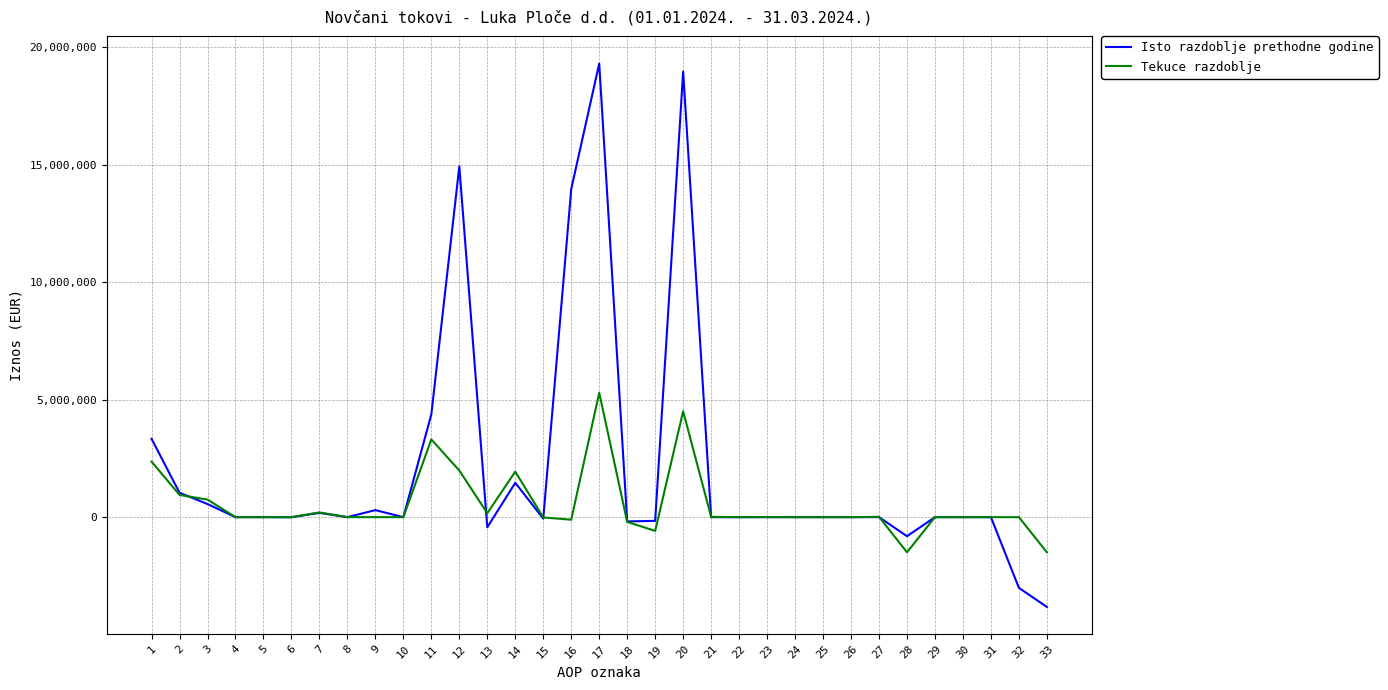

At 9, list the series in order from smallest to largest.

Tekuce razdoblje, Isto razdoblje prethodne godine